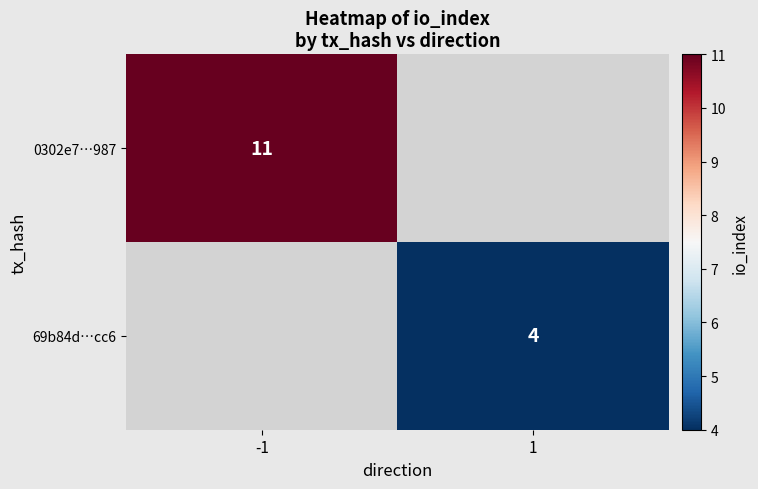

Which has a higher value, 1 or -1?

-1